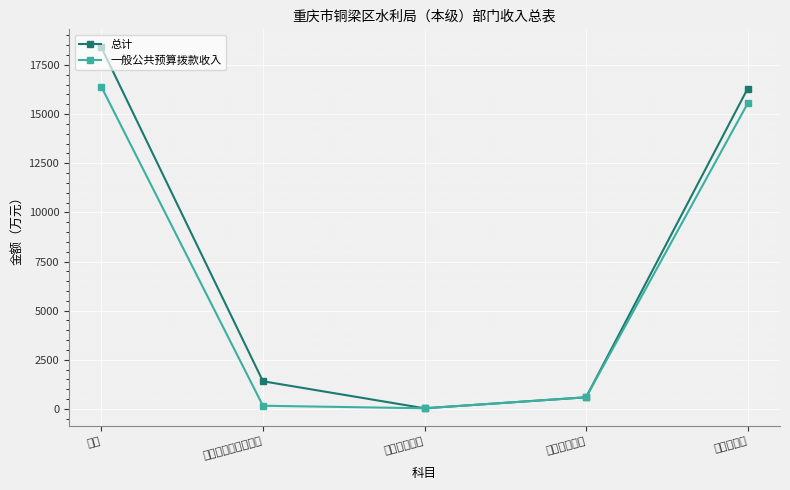

True or false: 一般公共预算拨款收入 and 总计 cross at least once.

False